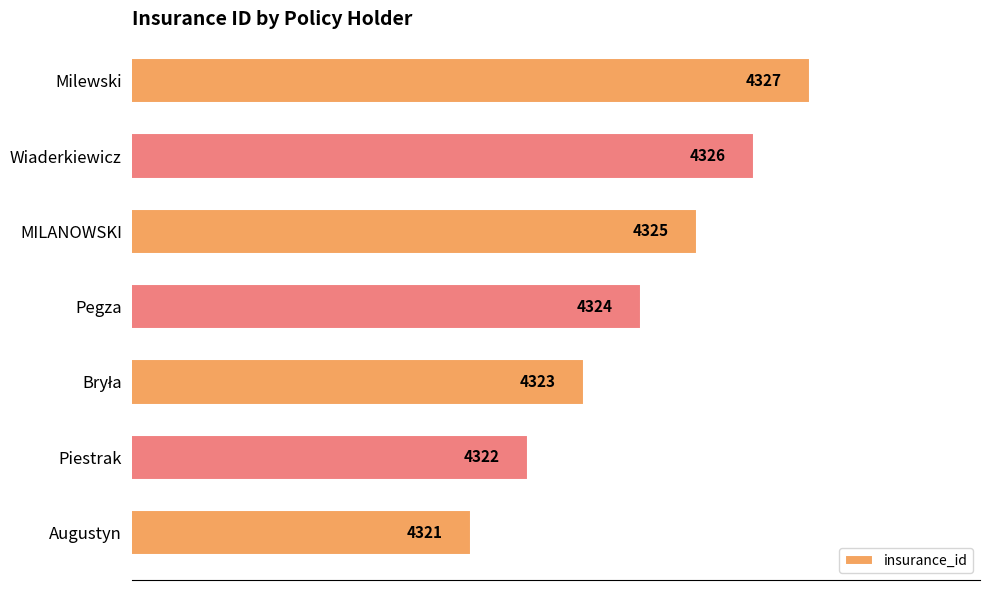

What is the smallest value displayed?

4321